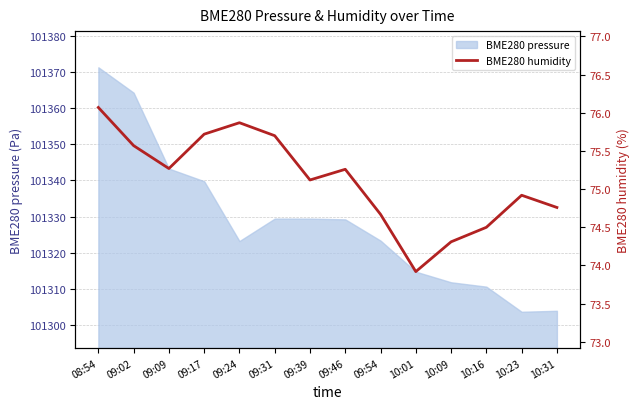

Between 10:31 and 09:24, which is larger?

09:24